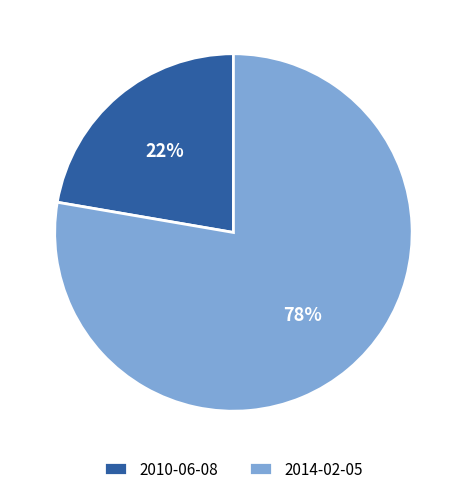

Which has a higher value, 2010-06-08 or 2014-02-05?

2014-02-05